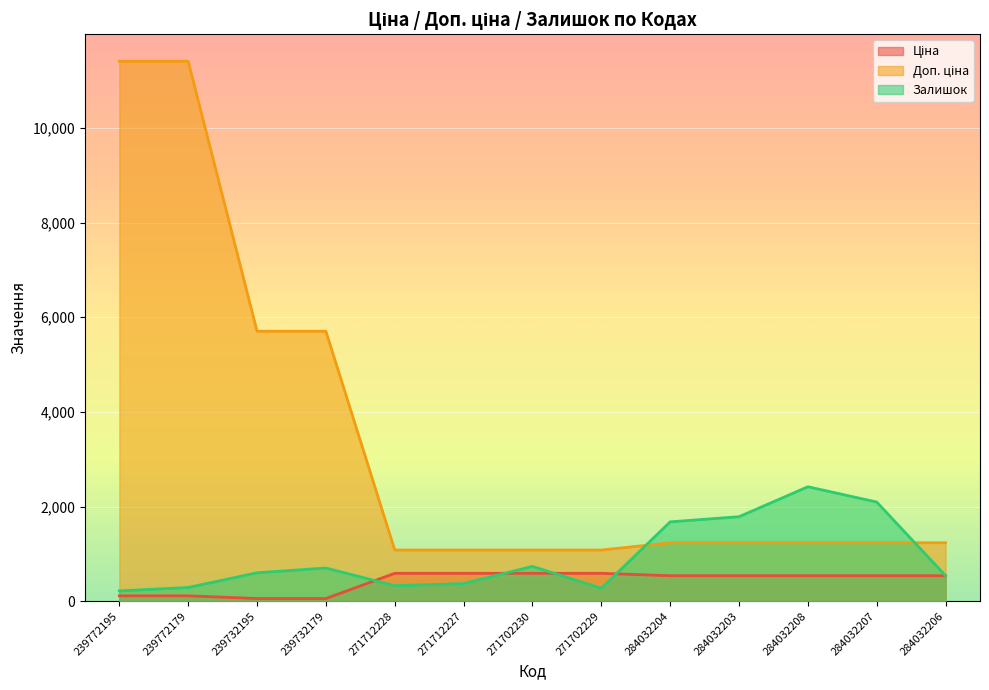

After their last crossing, which series has the higher values: Залишок or Доп. ціна?

Доп. ціна